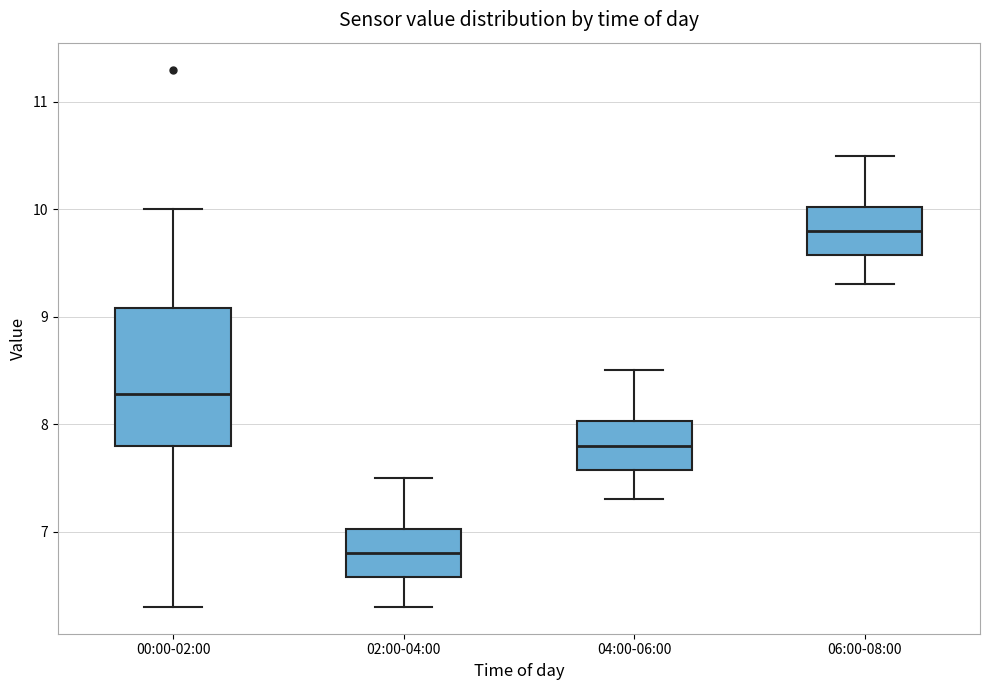

Which box has the lowest median line?

02:00-04:00